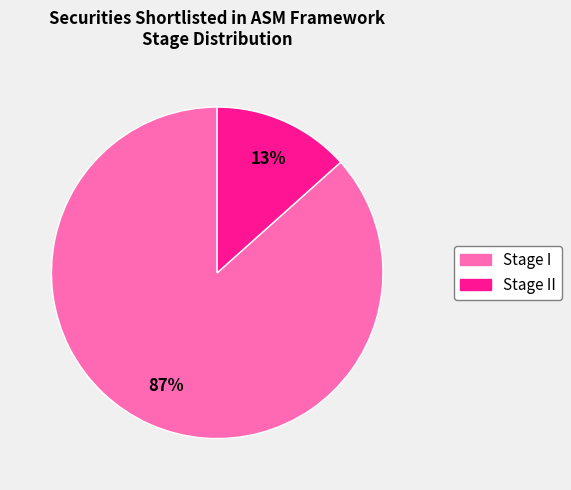

Does any single category account for the majority?

Yes